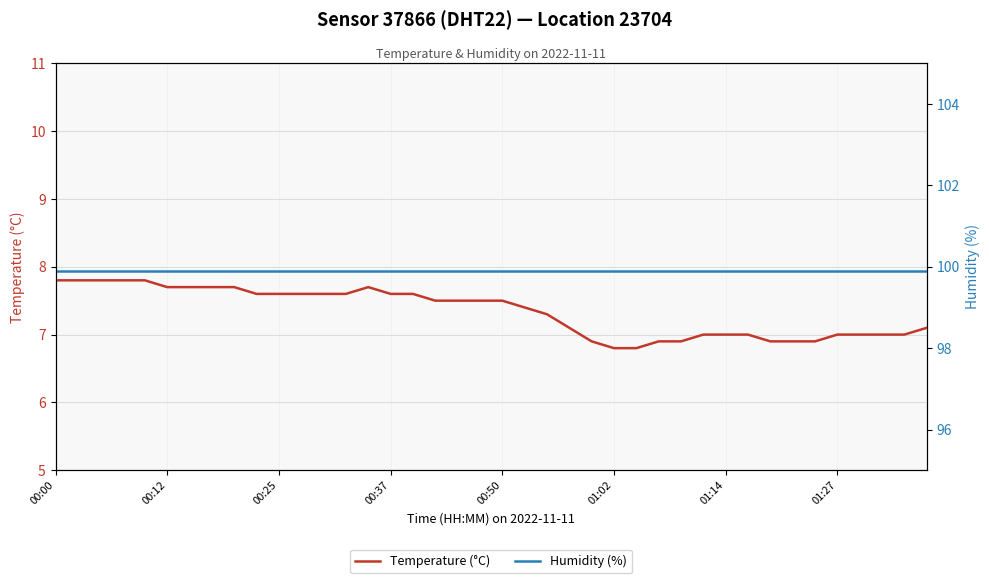

The value of Temperature (°C) at 8 is 7.7. True or false?

True